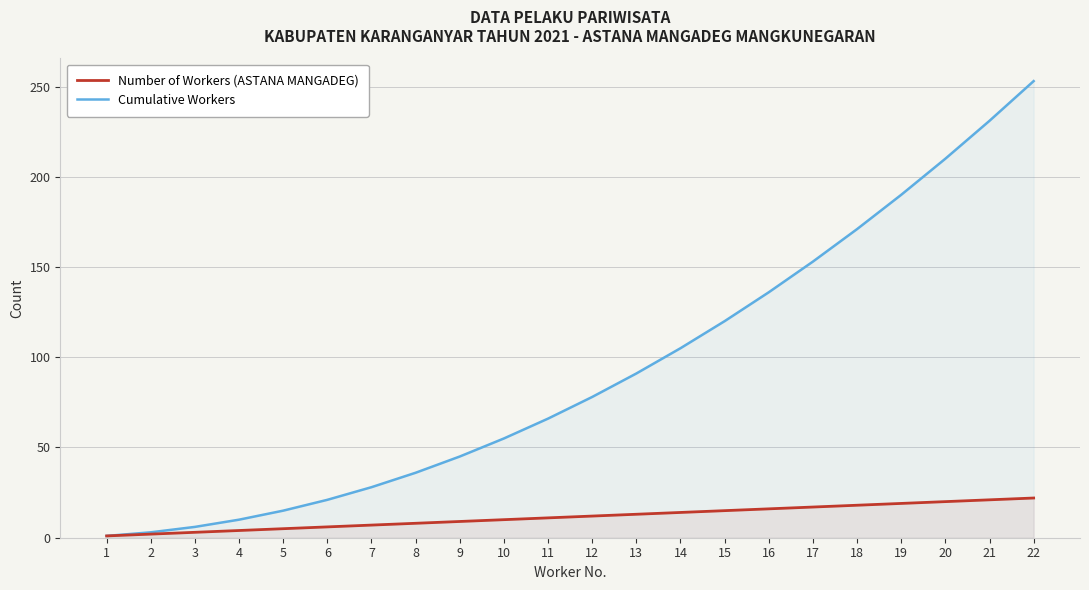

At how many categories does at least one series exceed 208?

3